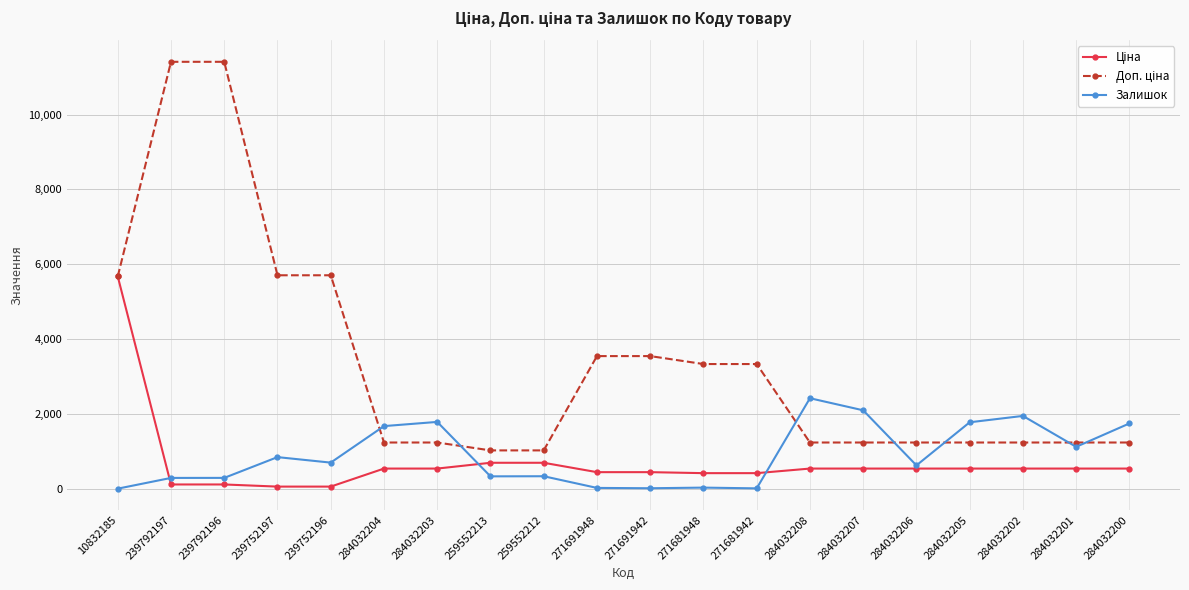

What is the spread (max minus min) of values at 284032207?

1557.0